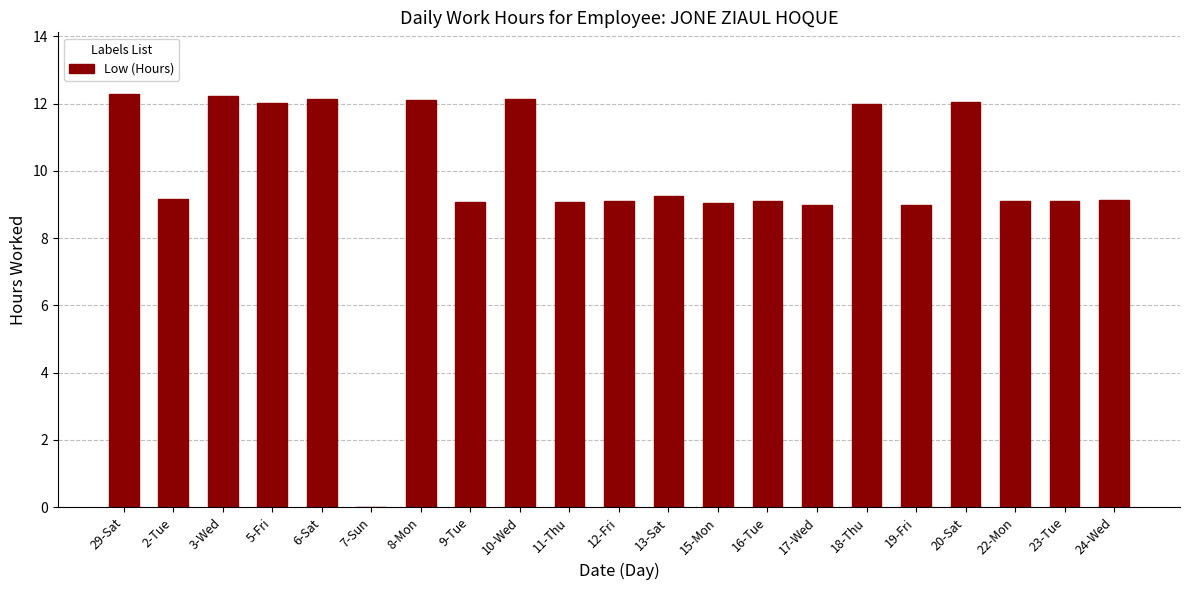

What is the sum of all values?

206.2